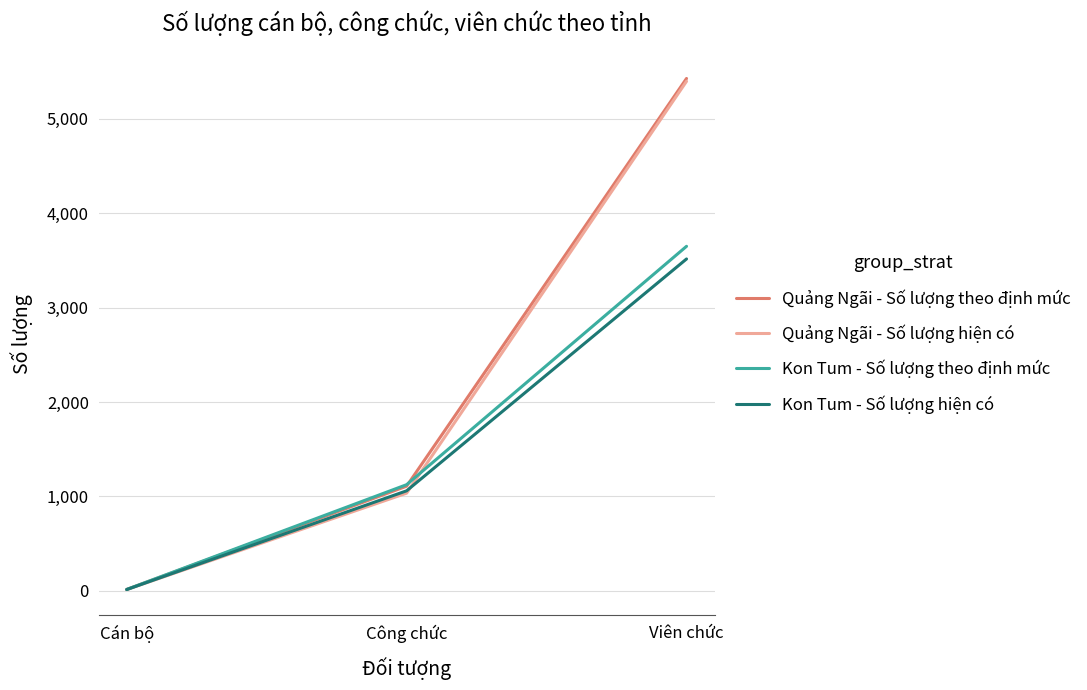

What position from the left is Viên chức?

3